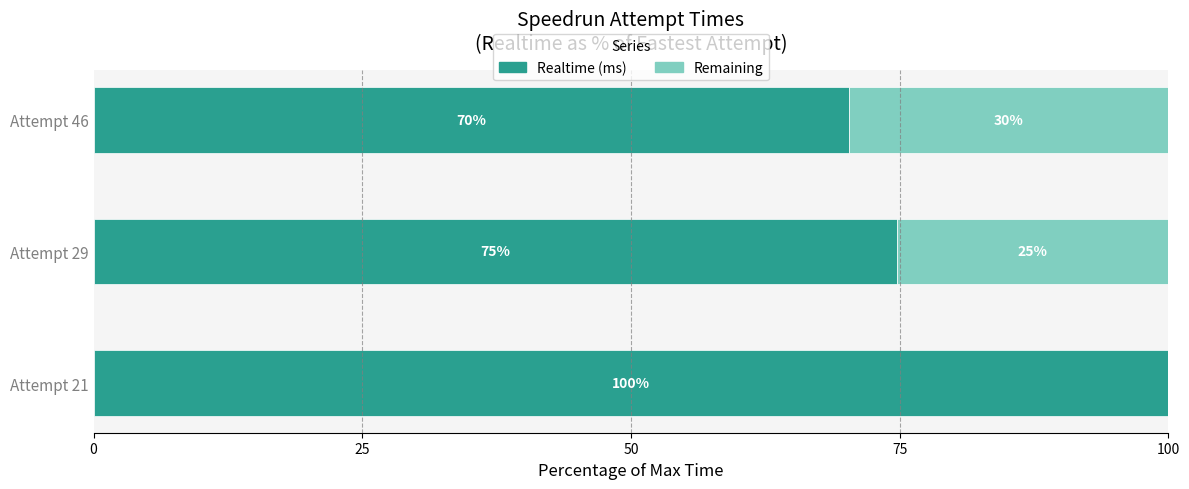

The Realtime (ms) series shows 23.0 at Attempt 29. True or false?

False